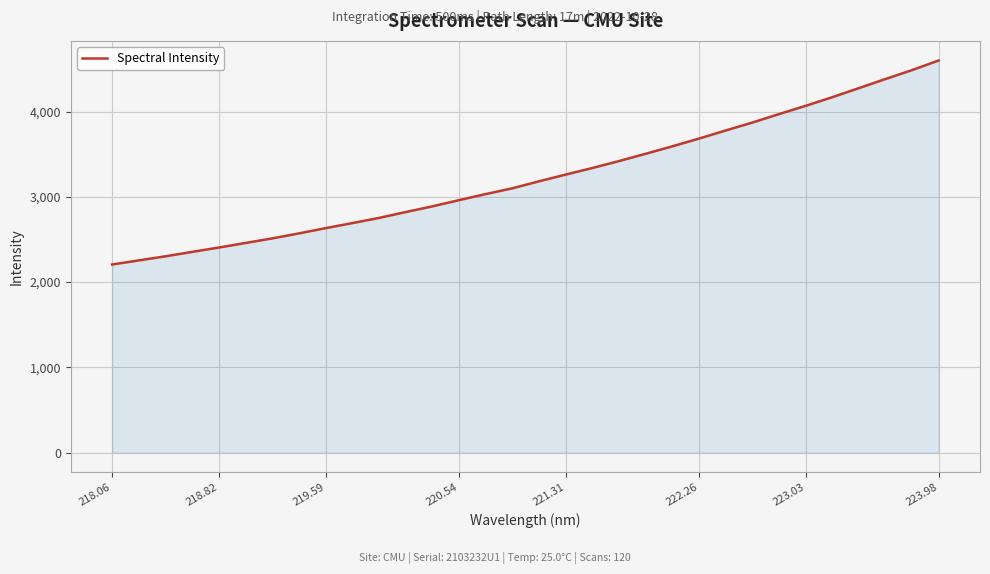

What is the minimum value shown in the chart?

2206.1